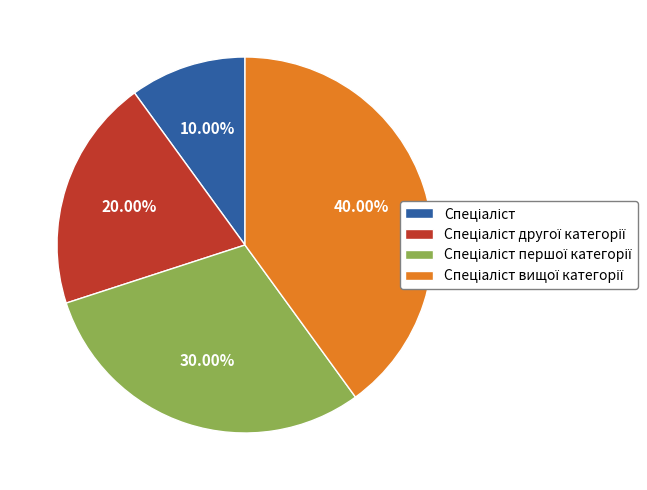

Does any single category account for the majority?

No